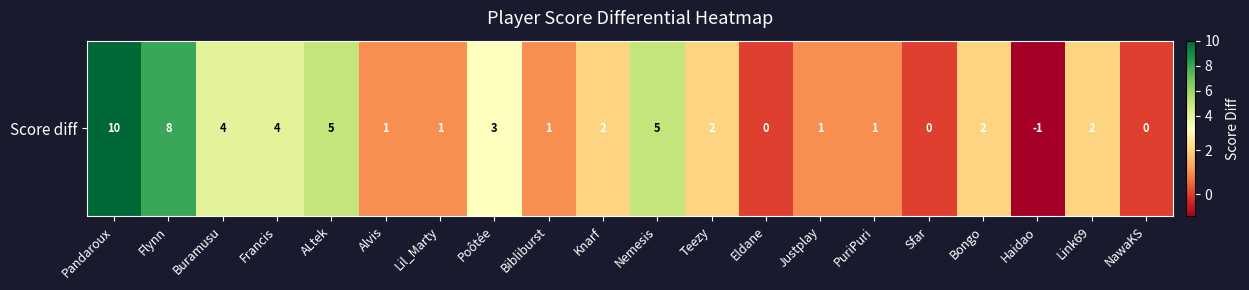

What is the average value?

3